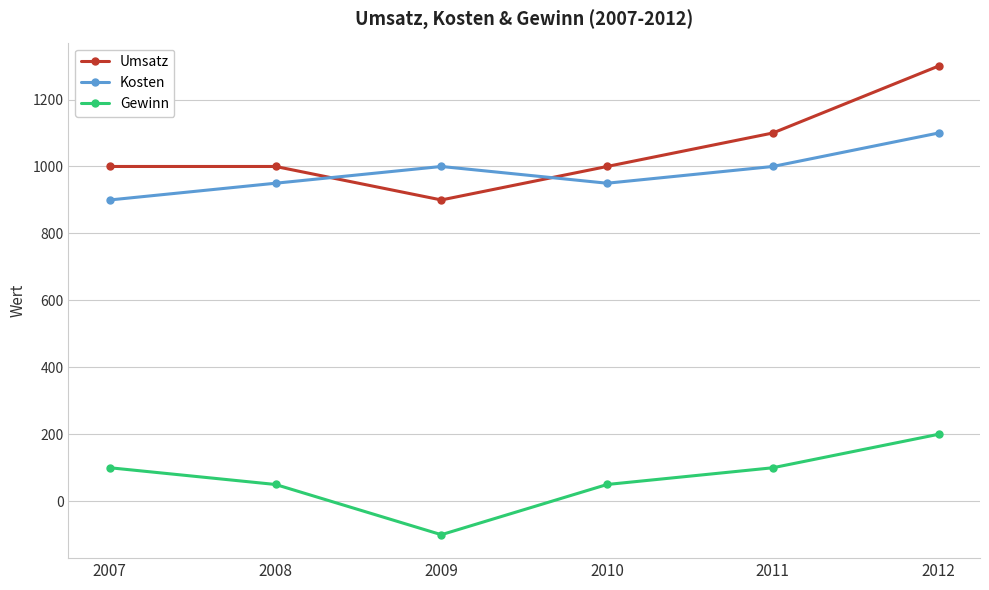

The value of Kosten at 2009 is 1000. True or false?

True